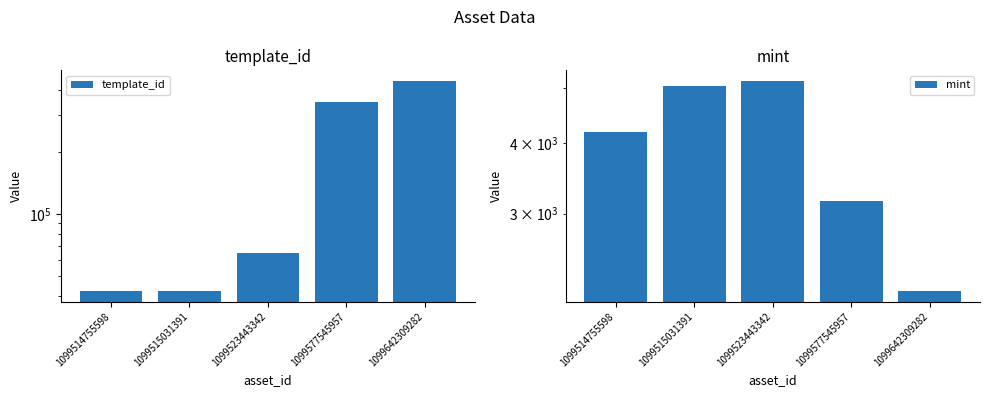

Are the bars horizontal?

No